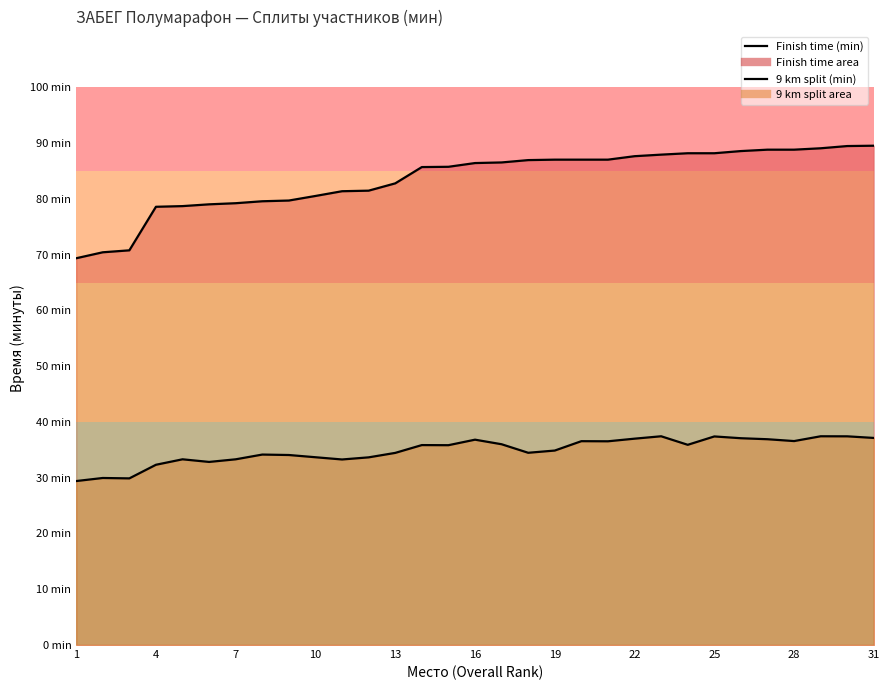

Which series has the largest range (max minus min)?

Finish time (min)